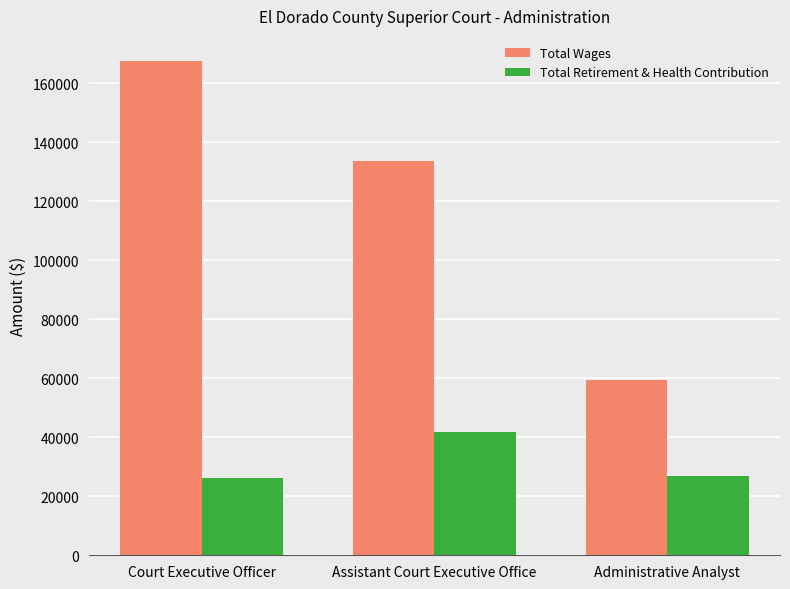

What is the label of the 3rd bar from the left?

Administrative Analyst